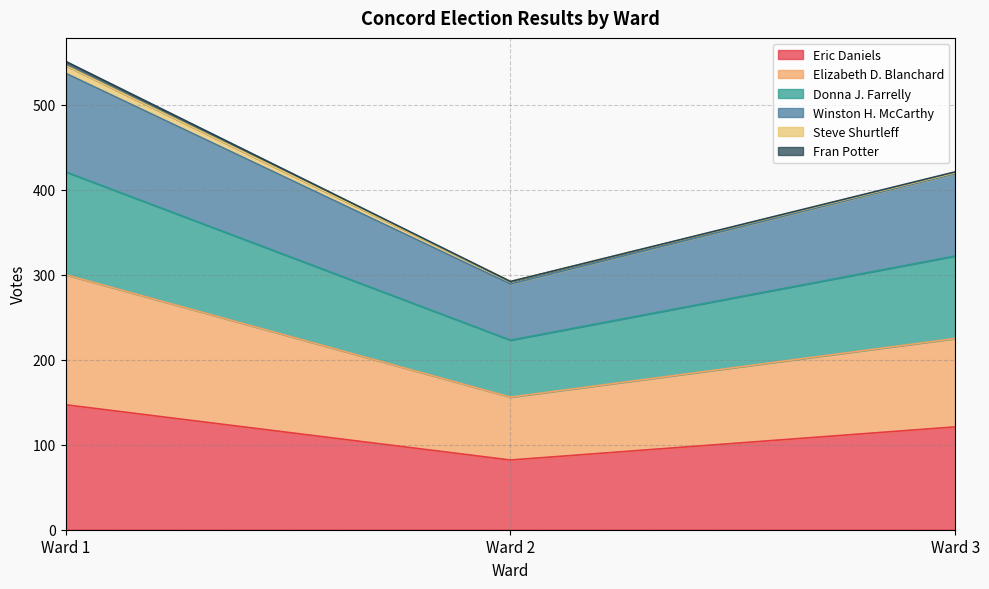

At which category is the sum across all series the highest?

Ward 1